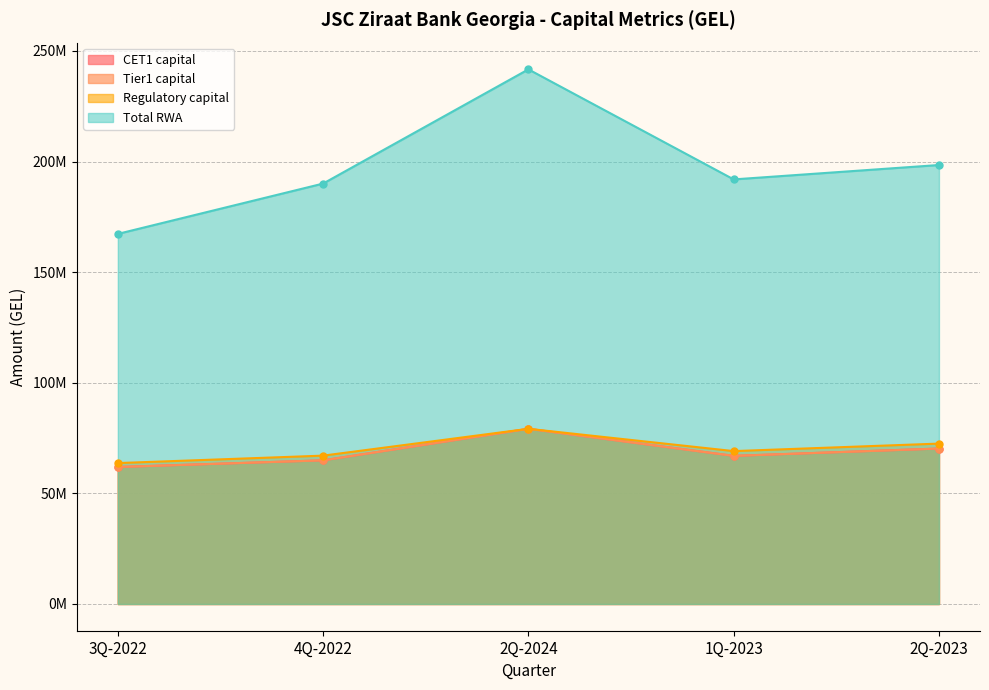

Between 4Q-2022 and 1Q-2023, which is larger?

1Q-2023